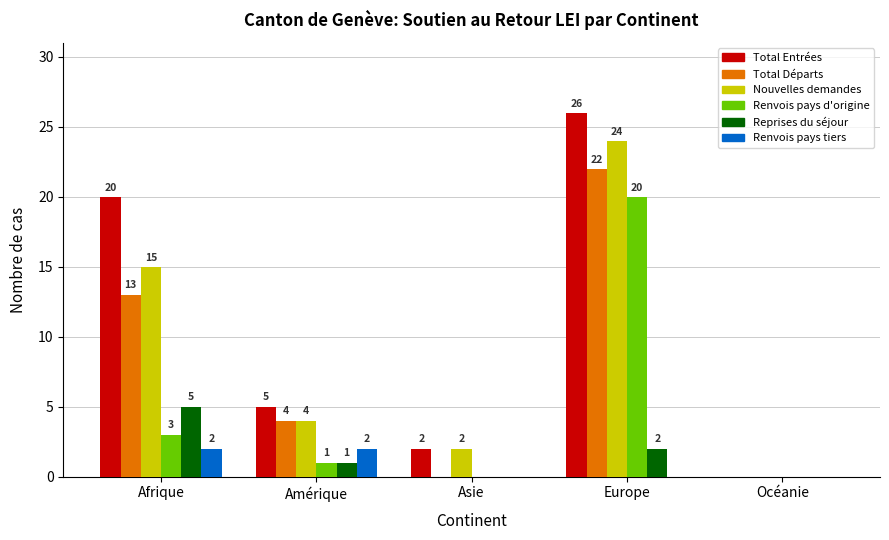

Is the value of Total Départs at Amérique greater than the value of Renvois pays d'origine at Amérique?

Yes